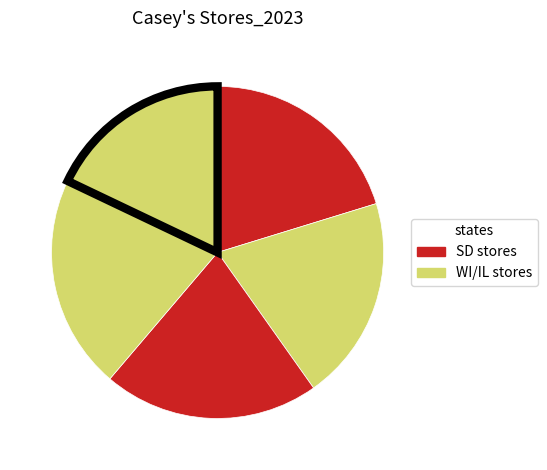

Is there a majority slice in this chart?

No